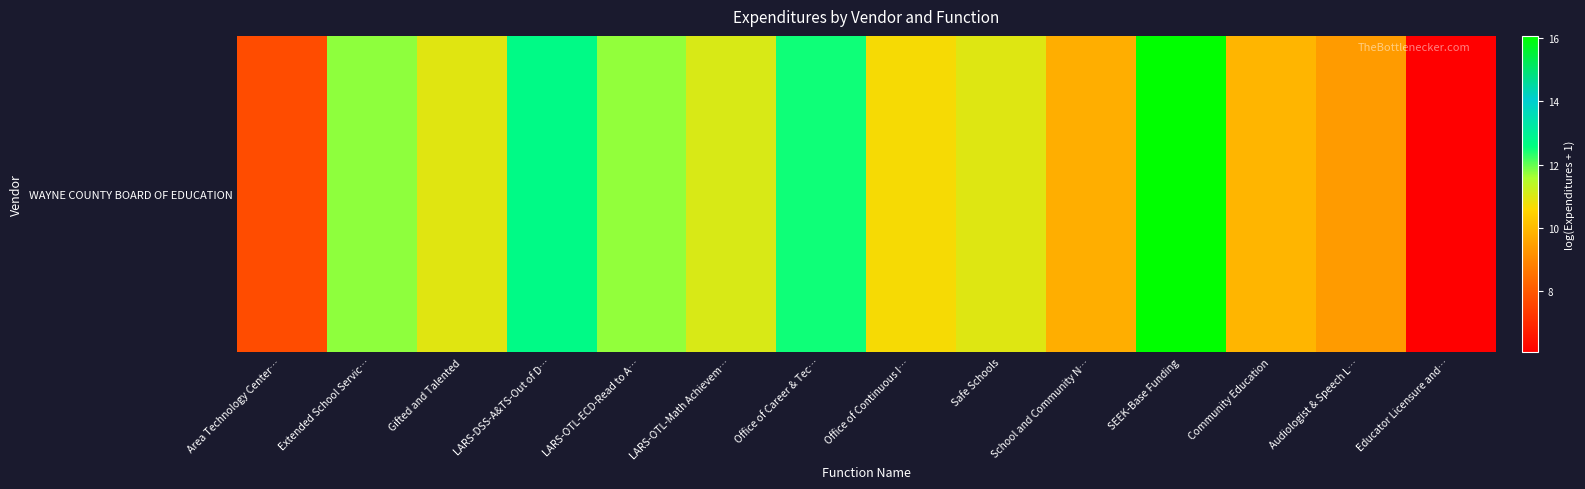

How many values are below 10?

5